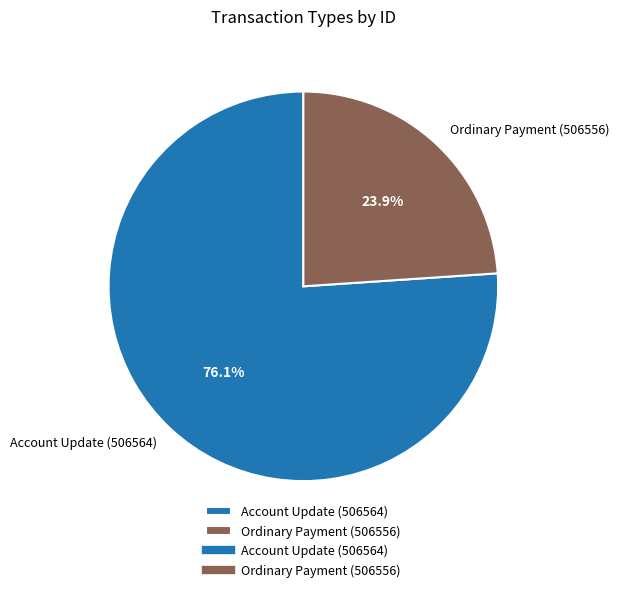

To the nearest percent, what is the difference between the Ordinary Payment (506556) and Account Update (506564) slice percentages?

52%